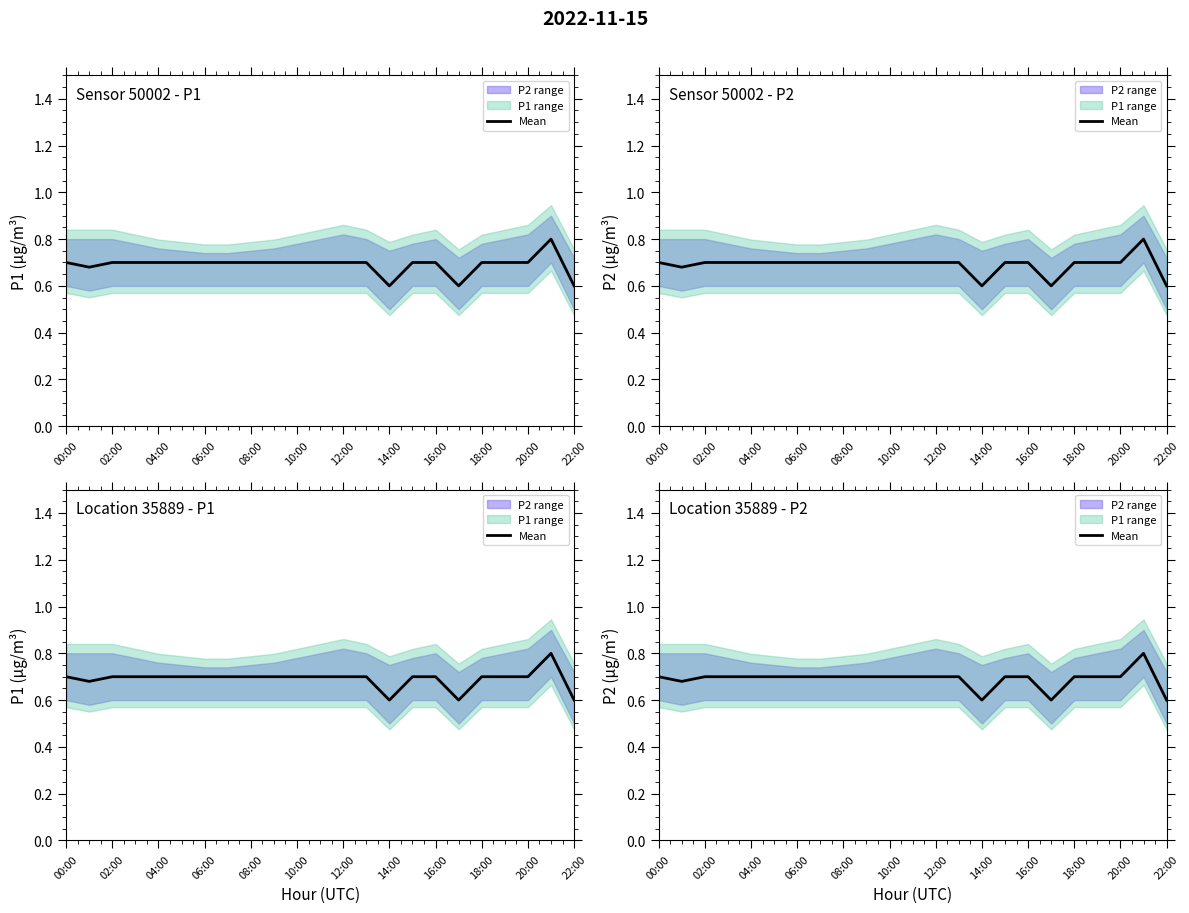

What is the approximate value at 21?

0.8